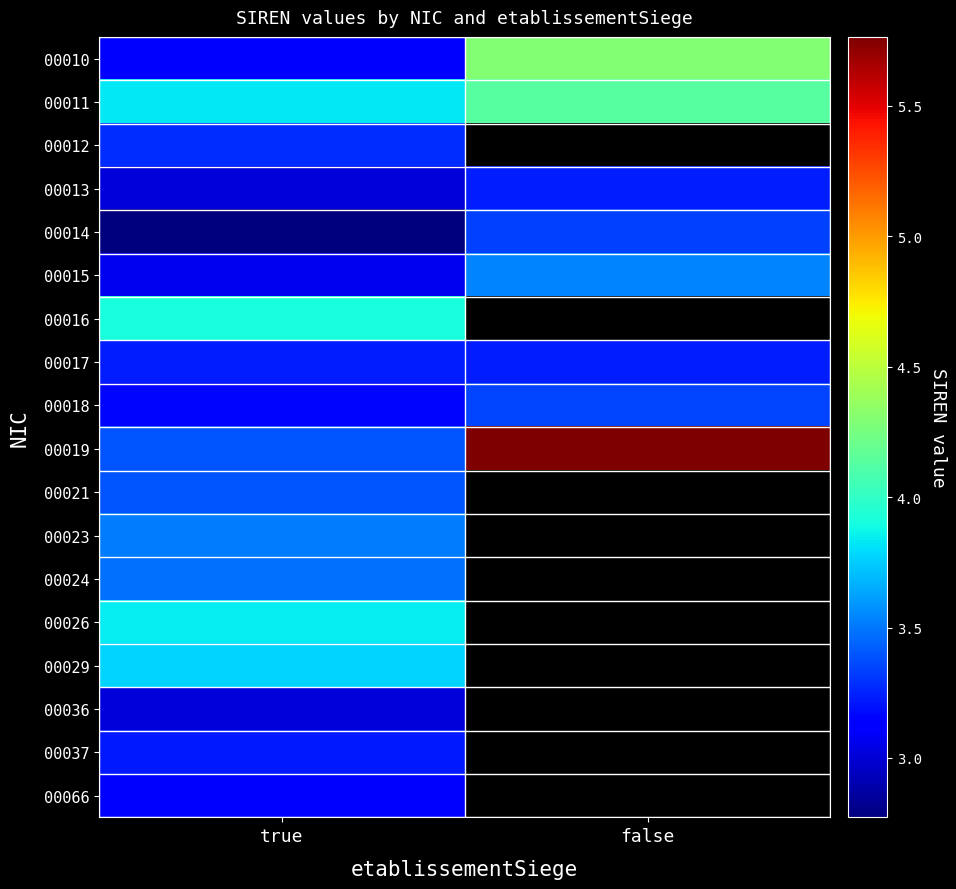

Rank the series at true from highest to lowest value.

00016, 00026, 00011, 00029, 00023, 00024, 00019, 00021, 00012, 00017, 00037, 00018, 00066, 00010, 00015, 00013, 00036, 00014